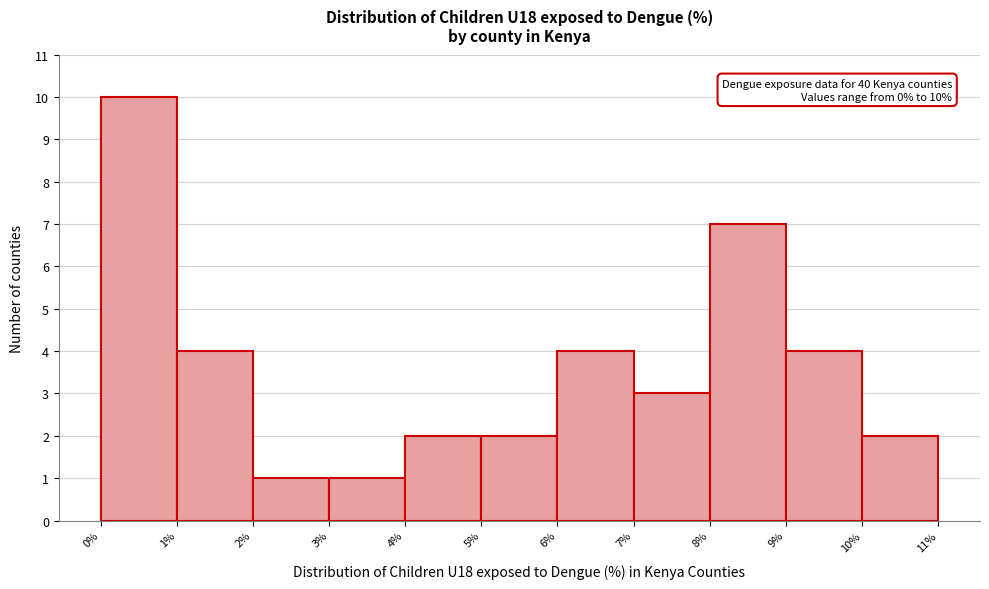

Which range on the x-axis has the tallest bar?

0% to 1%